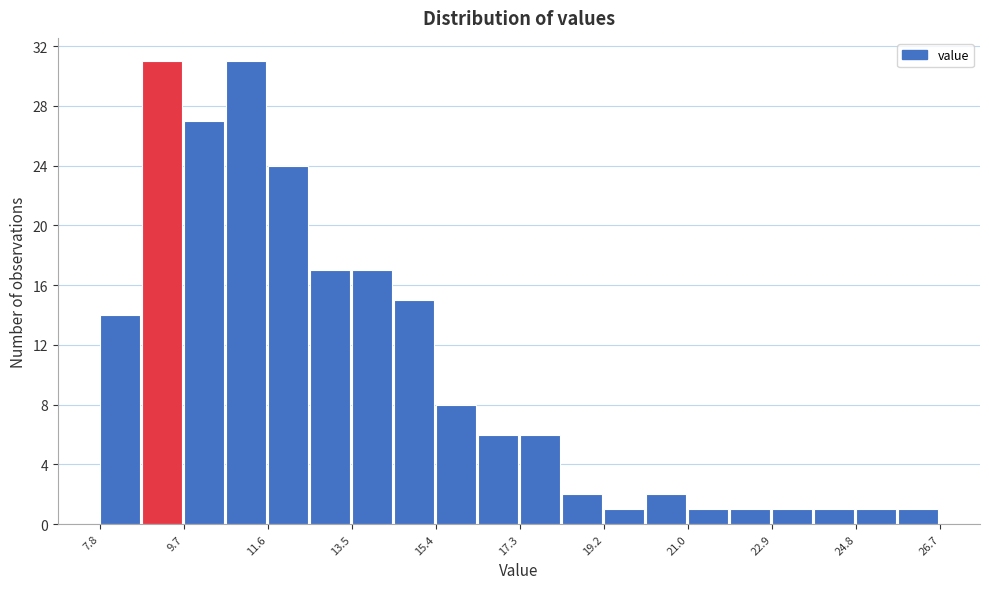

Reading left to right, list every bar in this chart as the range it spans on the x-axis followed by its height. Neither the bar edges nor the heights are printed on the chart, so give them approximately, as read against the axes.

7.8 to 8.8: 14
8.8 to 9.8: 31
9.8 to 10.6: 27
10.6 to 11.6: 31
11.6 to 12.6: 24
12.6 to 13.4: 17
13.4 to 14.4: 17
14.4 to 15.4: 15
15.4 to 16.4: 8
16.4 to 17.2: 6
17.2 to 18.2: 6
18.2 to 19.2: 2
19.2 to 20.0: 1
20.0 to 21.0: 2
21.0 to 22.0: 1
22.0 to 23.0: 1
23.0 to 23.8: 1
23.8 to 24.8: 1
24.8 to 25.8: 1
25.8 to 26.8: 1